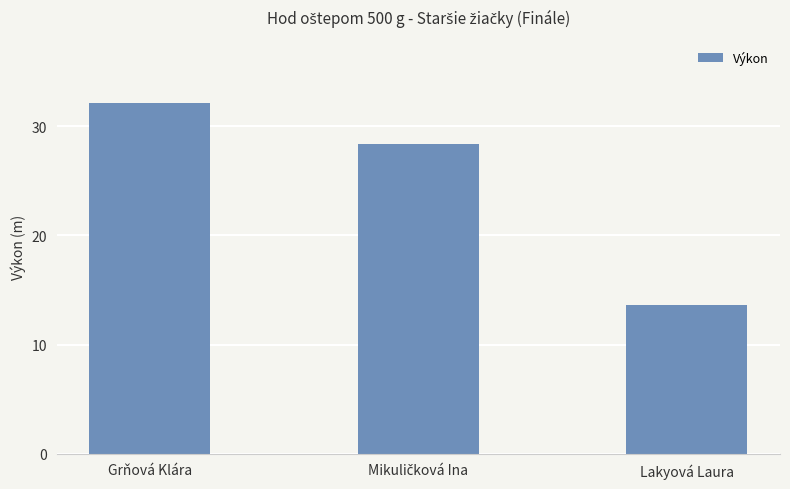

Which label corresponds to the largest value in the chart?

Grňová Klára